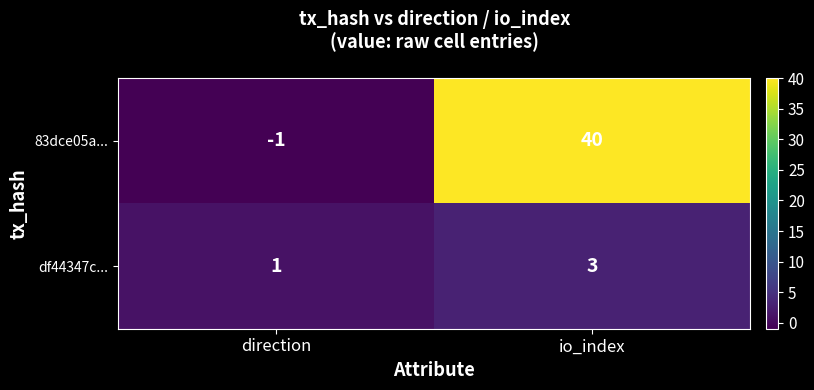

Which series has the largest total across all categories?

83dce05a...